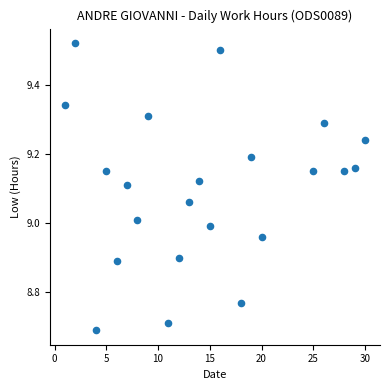

What is the range of Y values (max minus min)?

0.8